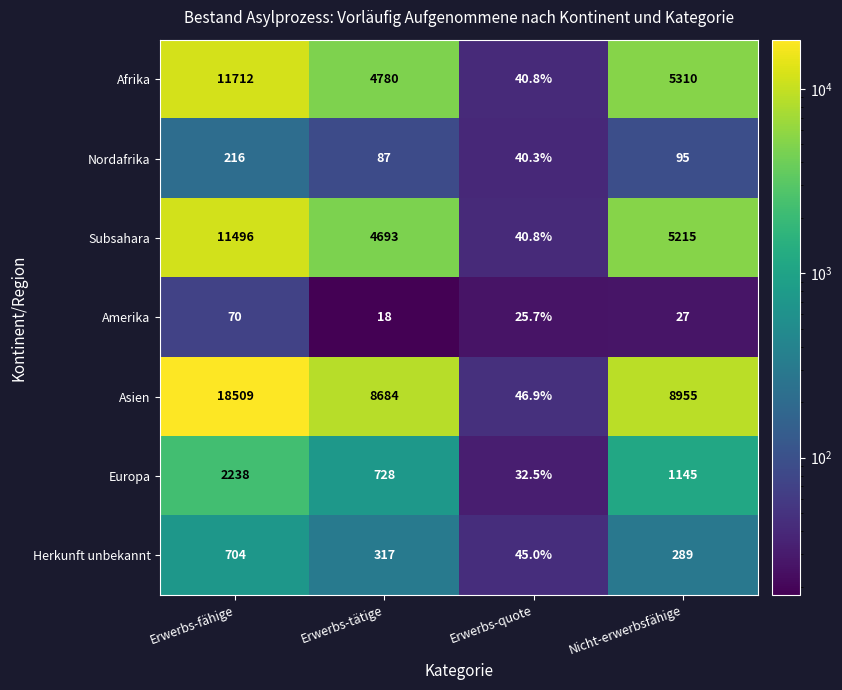

Reading right to left, list all the values displayed in this chart.

Afrika: Nicht-erwerbsfähige=5310.0	Erwerbs-quote=40.8	Erwerbs-tätige=4780.0	Erwerbs-fähige=11712.0
Nordafrika: Nicht-erwerbsfähige=95.0	Erwerbs-quote=40.3	Erwerbs-tätige=87.0	Erwerbs-fähige=216.0
Subsahara: Nicht-erwerbsfähige=5215.0	Erwerbs-quote=40.8	Erwerbs-tätige=4693.0	Erwerbs-fähige=11496.0
Amerika: Nicht-erwerbsfähige=27.0	Erwerbs-quote=25.7	Erwerbs-tätige=18.0	Erwerbs-fähige=70.0
Asien: Nicht-erwerbsfähige=8955.0	Erwerbs-quote=46.9	Erwerbs-tätige=8684.0	Erwerbs-fähige=18509.0
Europa: Nicht-erwerbsfähige=1145.0	Erwerbs-quote=32.5	Erwerbs-tätige=728.0	Erwerbs-fähige=2238.0
Herkunft unbekannt: Nicht-erwerbsfähige=289.0	Erwerbs-quote=45.0	Erwerbs-tätige=317.0	Erwerbs-fähige=704.0